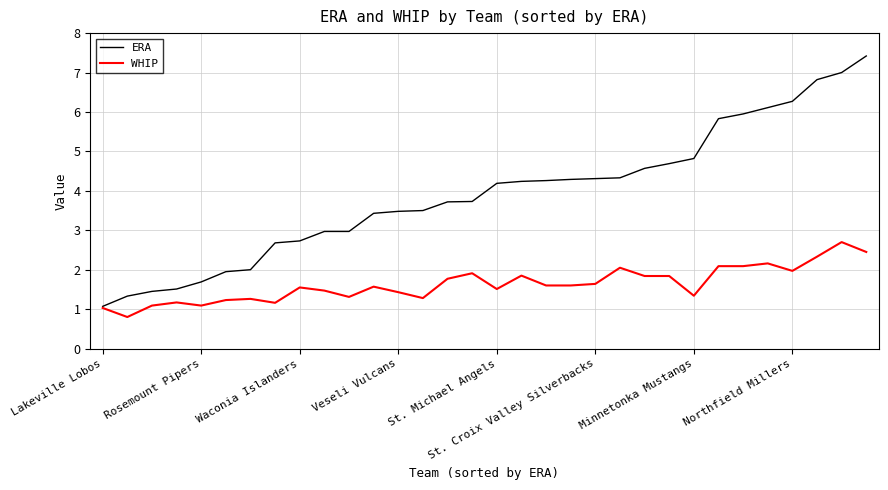

What is the minimum value shown in the chart?

0.8